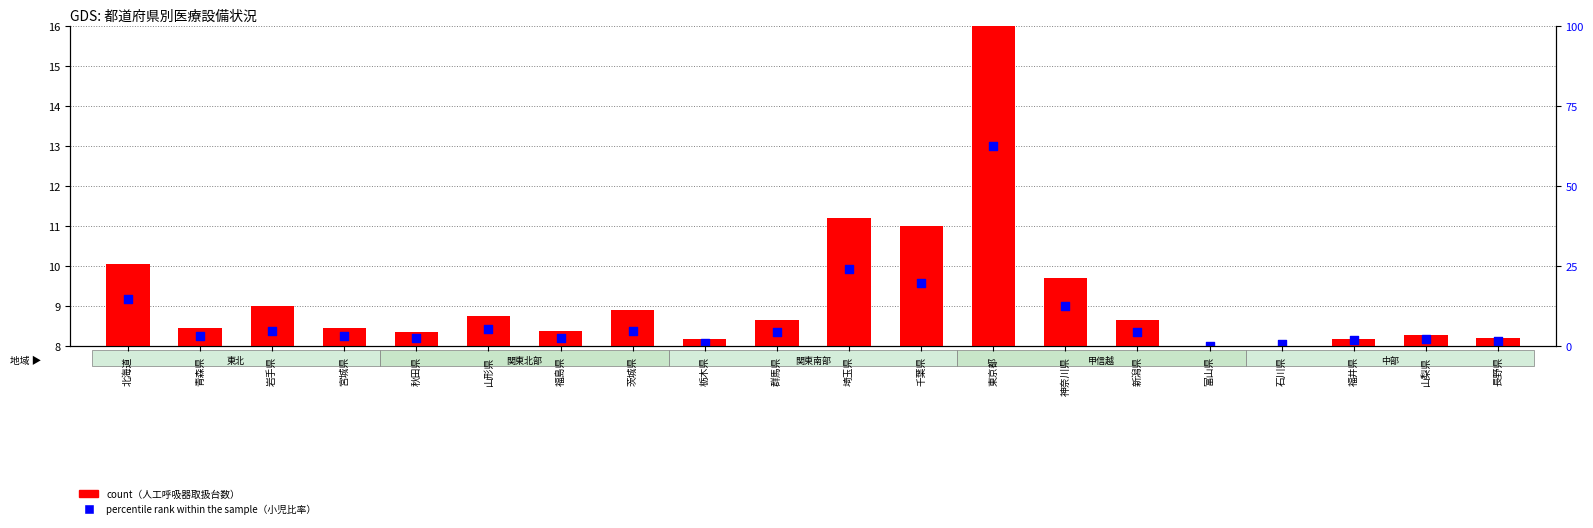

Which series contains the lowest Y value?

count